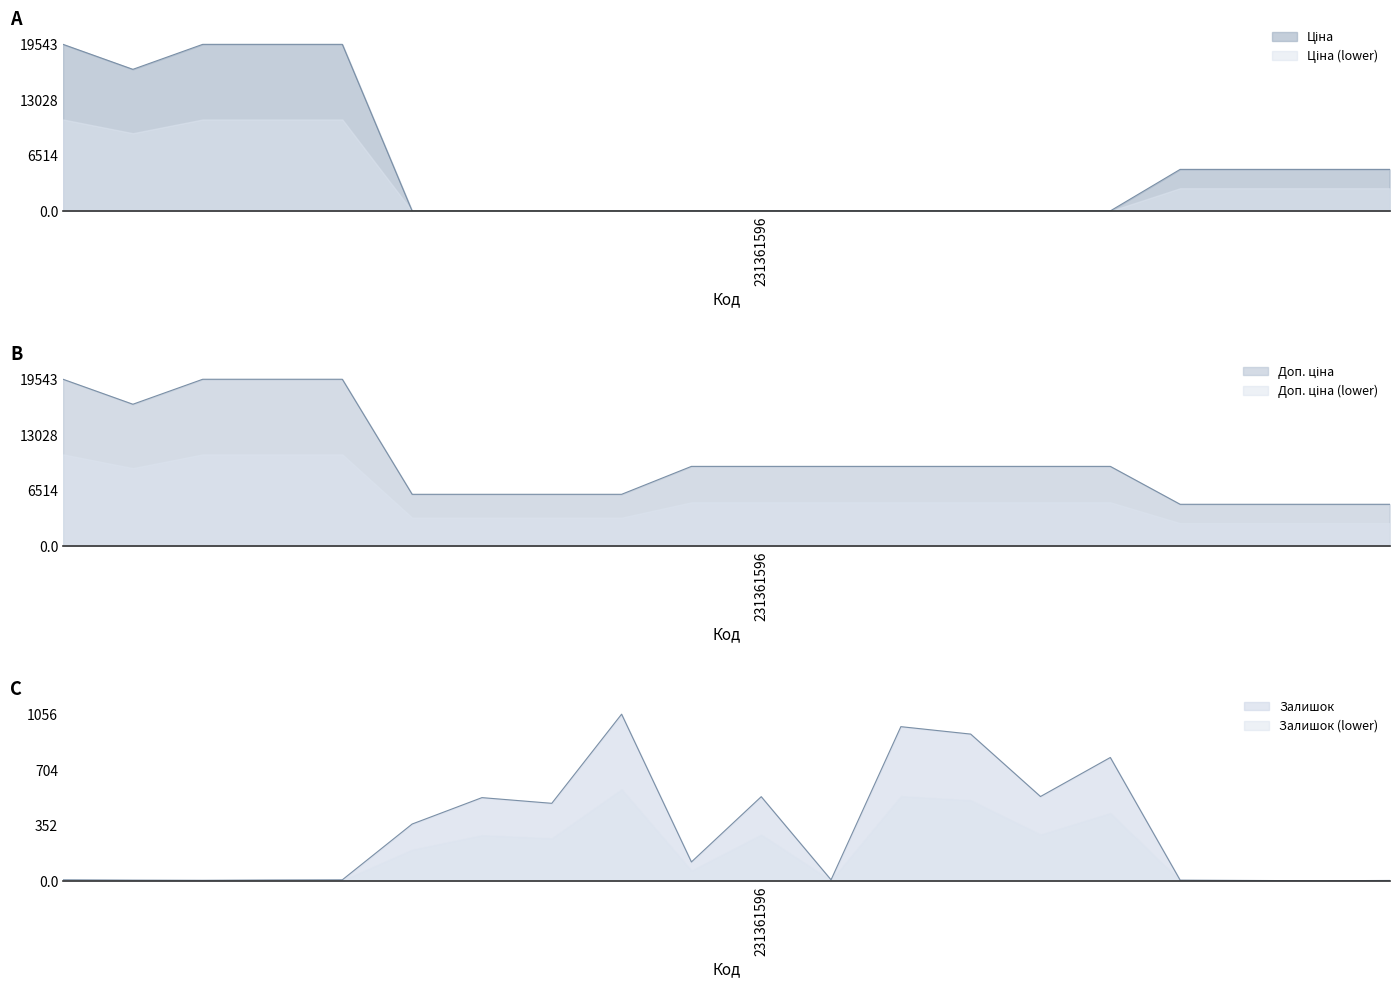

True or false: Ціна has more than 0 points higher than both neighbors.

False